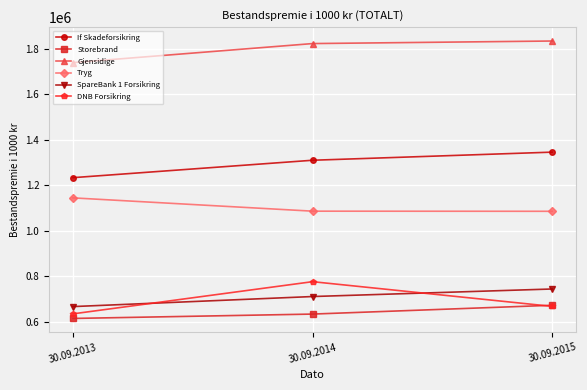

Is it true that Gjensidige equals 1834434 at 30.09.2015?

True